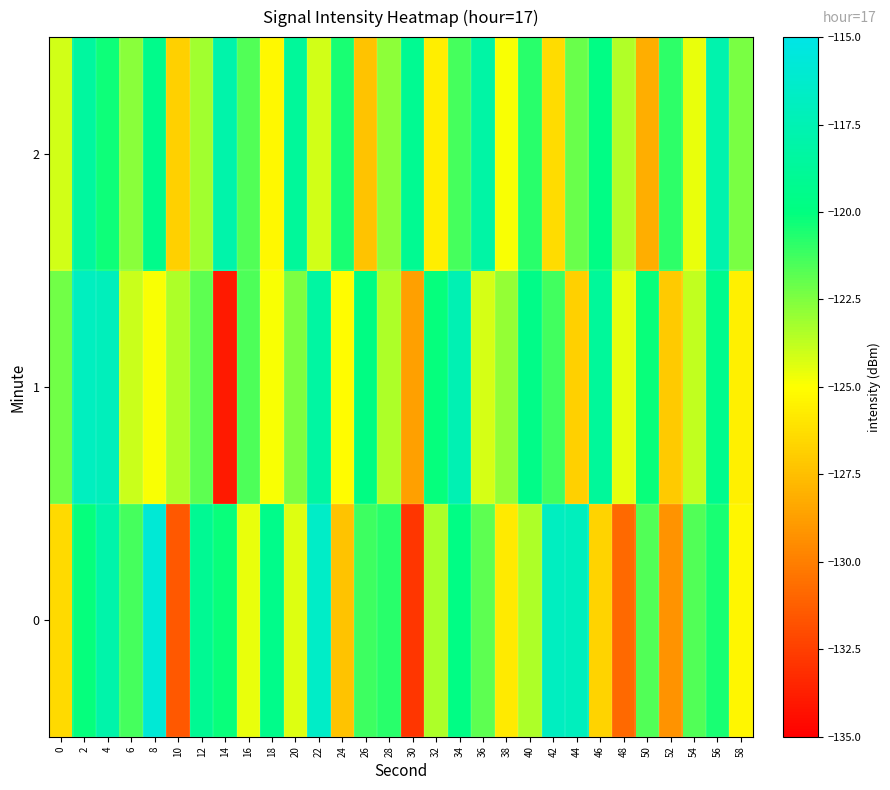

Rank the series at 30 from highest to lowest value.

2, 1, 0